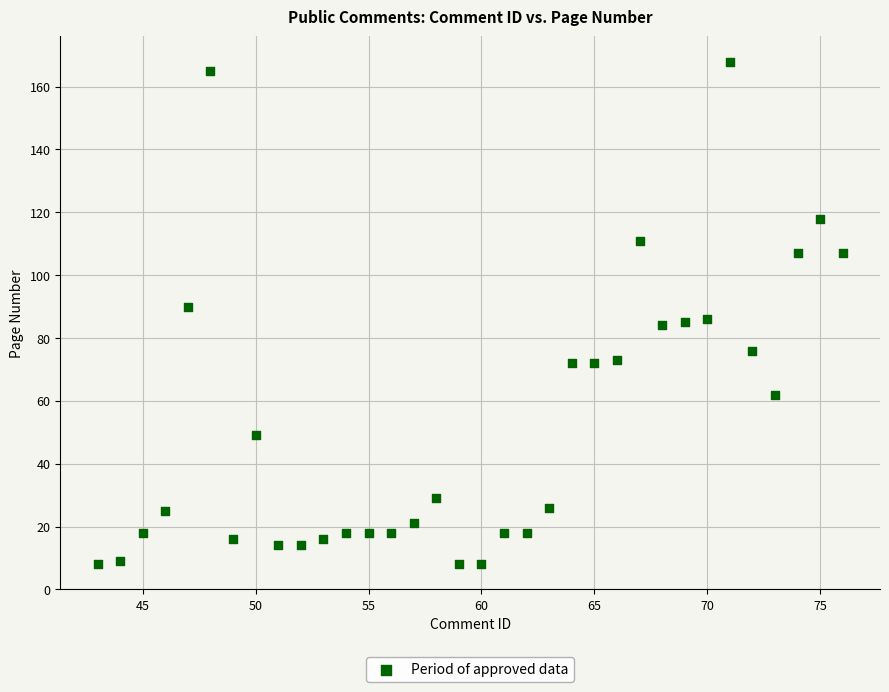

What is the range of Y values (max minus min)?

160